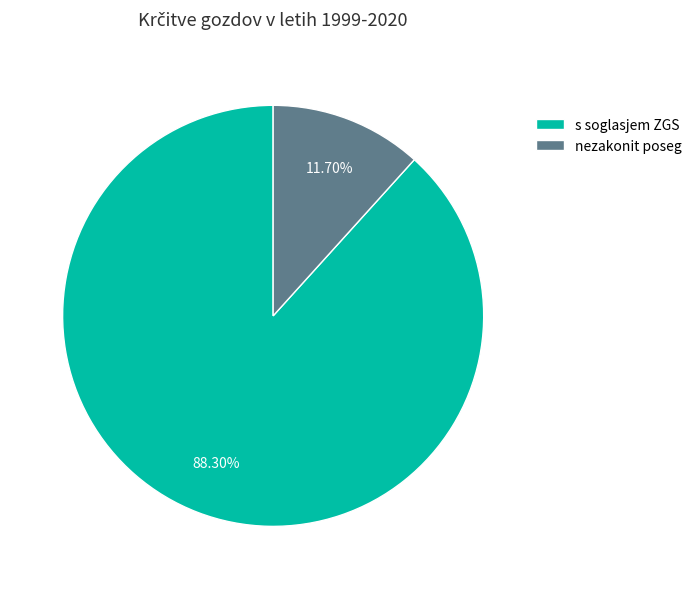

Does any single category account for the majority?

Yes